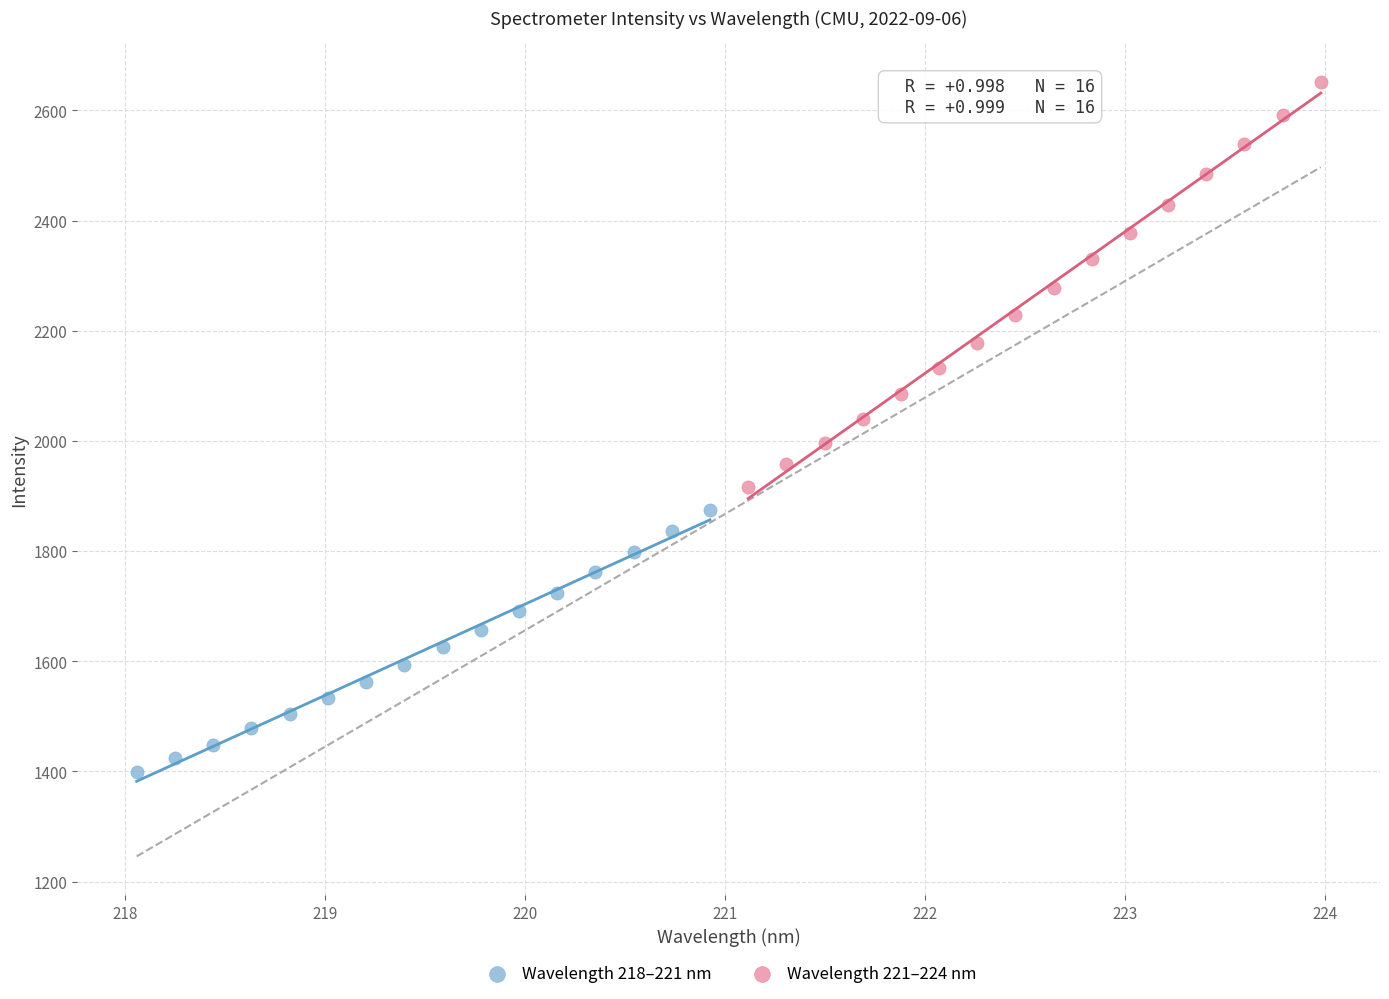

Which series contains the lowest Y value?

Wavelength 218–221 nm